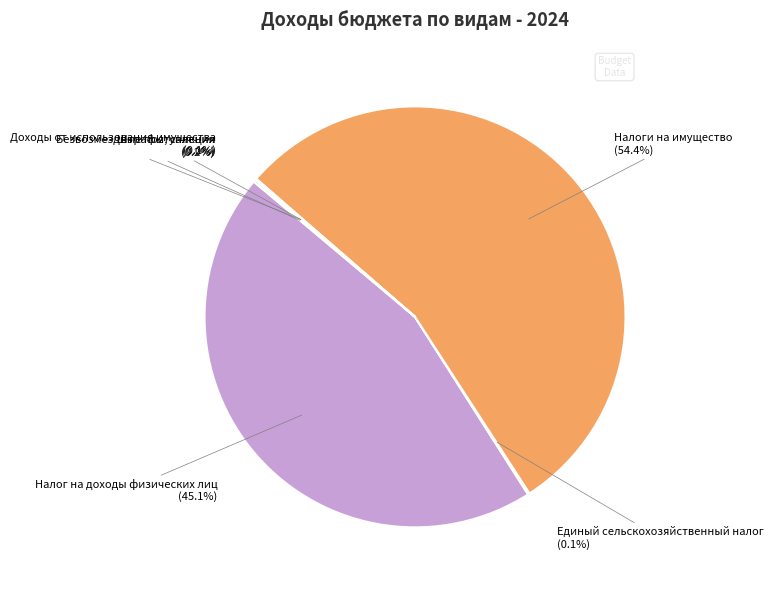

Does any single category account for the majority?

Yes